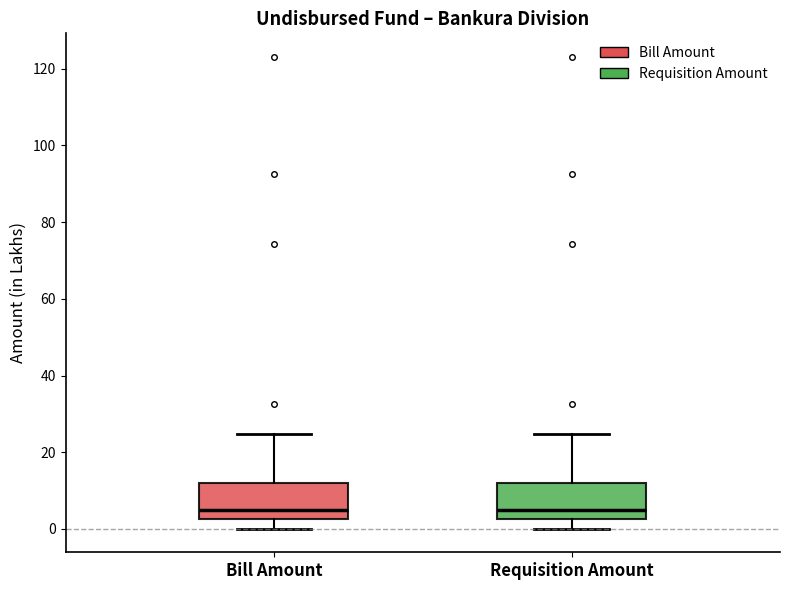

Where does the median line of the box for Requisition Amount sit on the y-axis? The values are not printed on the chart, so give them approximately, as read against the axis.

4